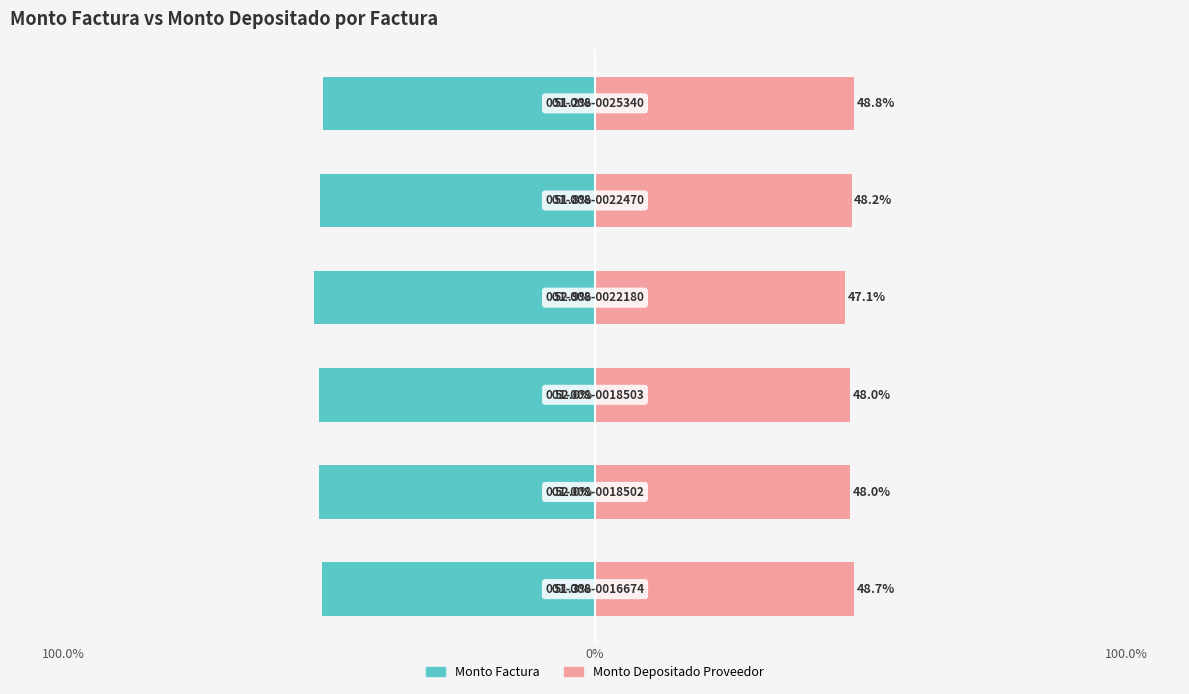

Reading right to left, list all the values displayed in this chart.

monto_factura: -51.2	-51.8	-52.9	-52.0	-52.0	-51.3
monto_depositado_proveedor: 48.8	48.2	47.1	48.0	48.0	48.7